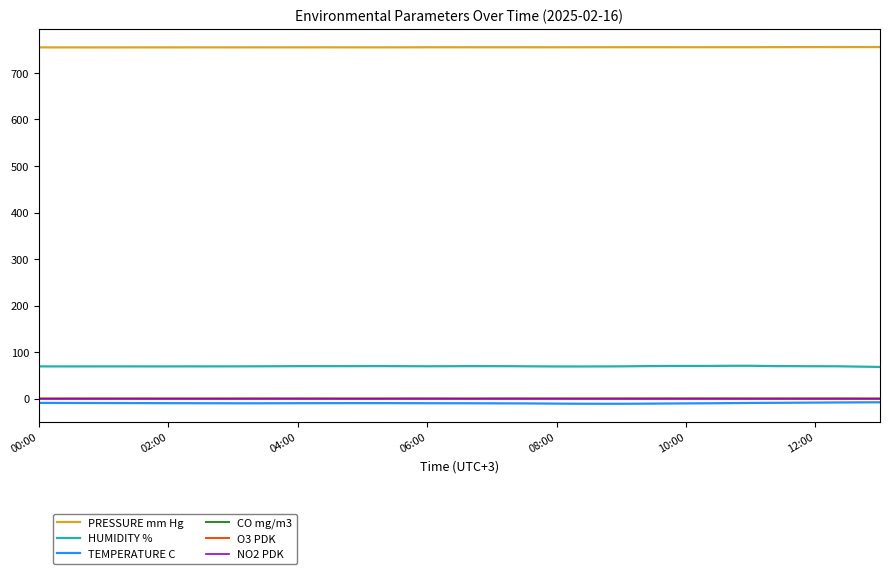

What is the minimum value for HUMIDITY %?

68.4